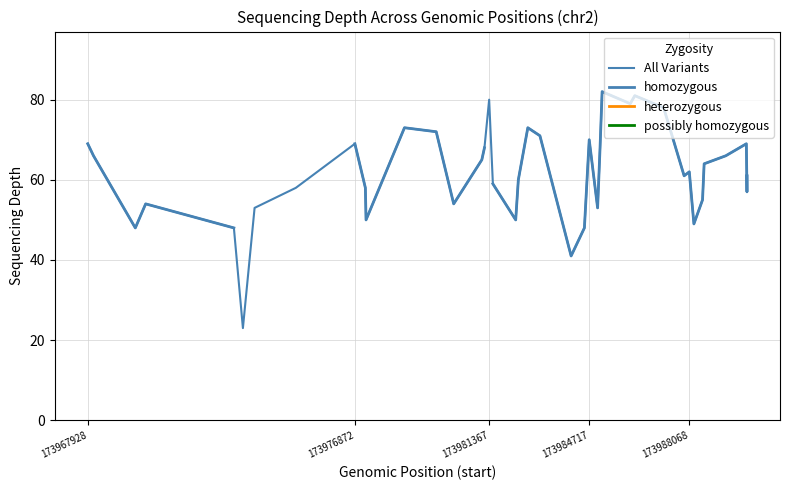

How many values in possibly homozygous are above zero?

2